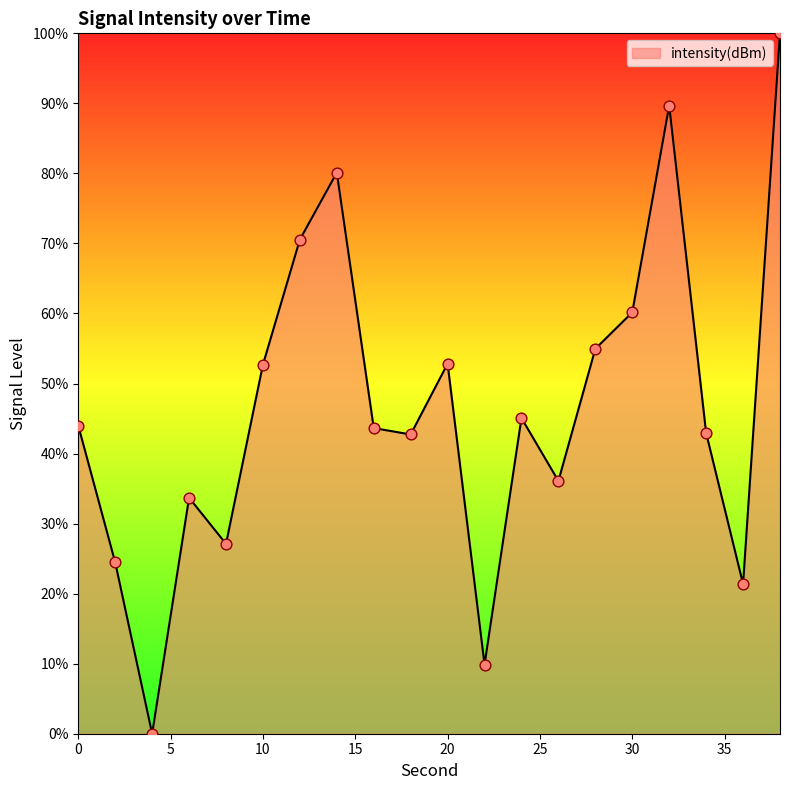

What is the greatest value displayed?

100.0